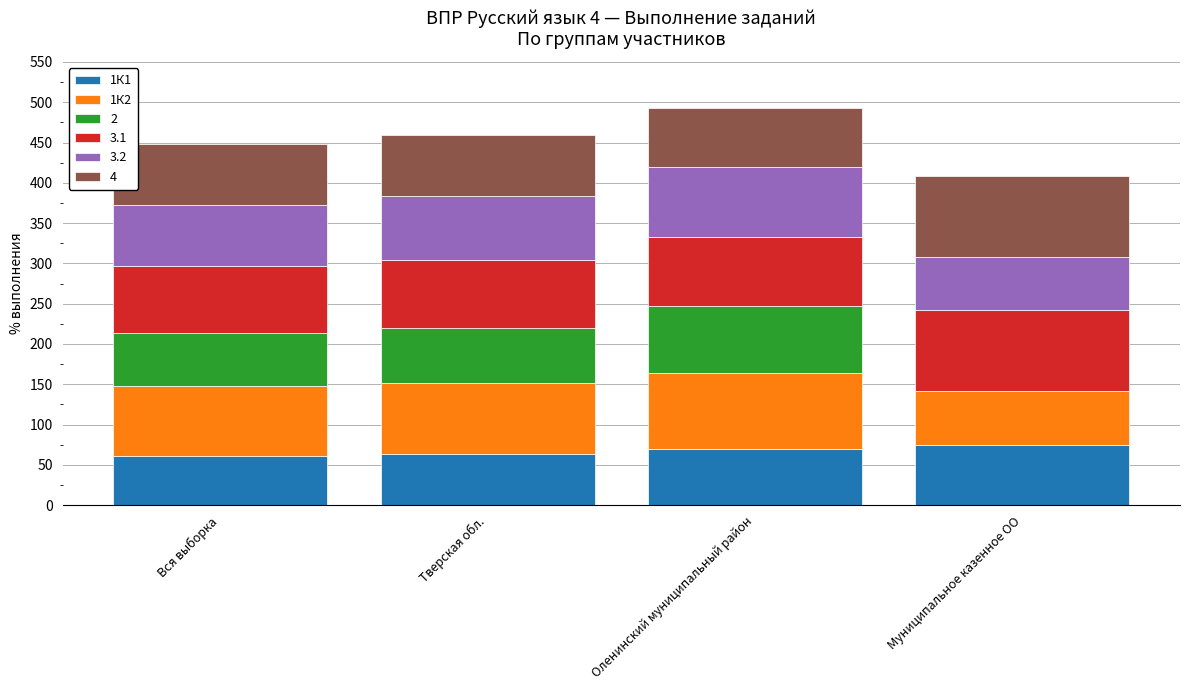

What is the total value across all series at Оленинский муниципальный район?

493.3